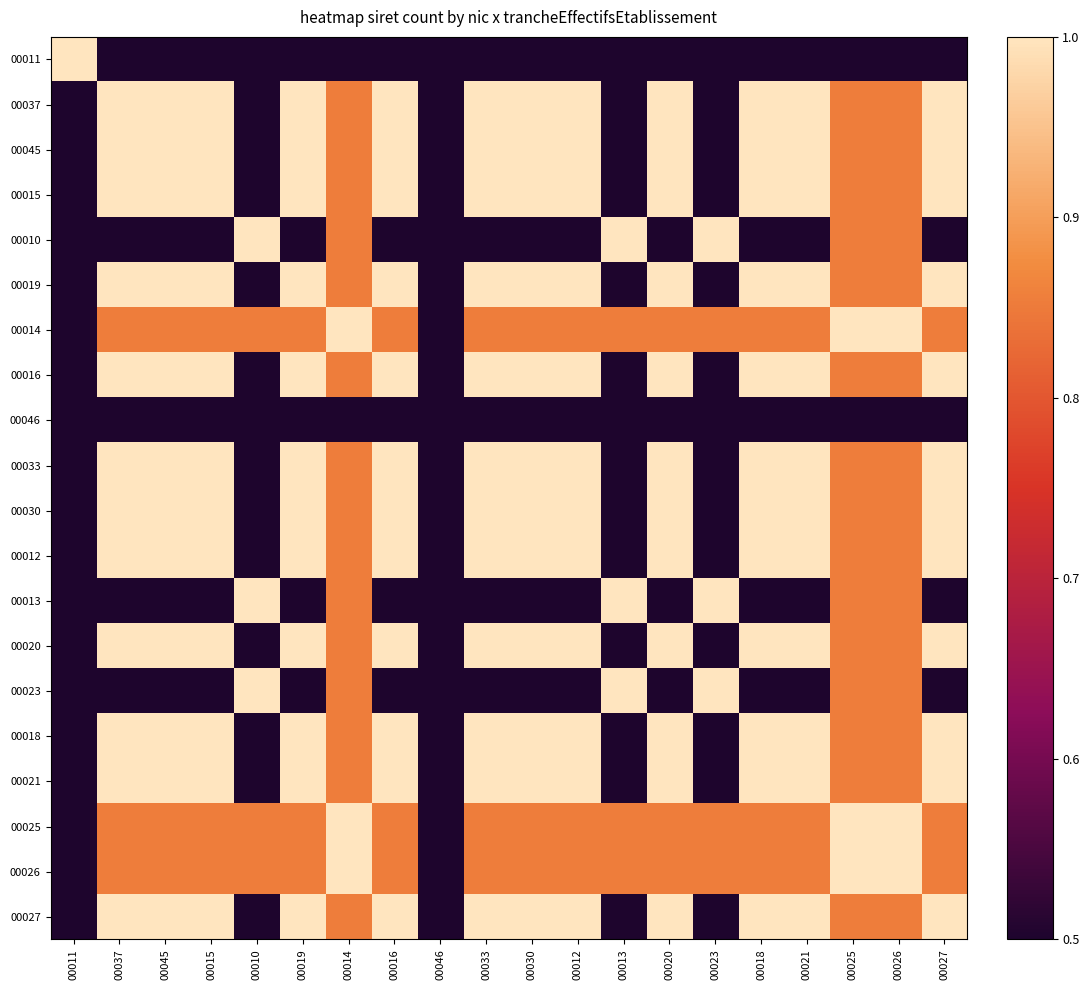

Reading left to right, what are all the values shown in this chart?

00011: 00011=1.0	00037=0.5	00045=0.5	00015=0.5	00010=0.5	00019=0.5	00014=0.5	00016=0.5	00046=0.5	00033=0.5	00030=0.5	00012=0.5	00013=0.5	00020=0.5	00023=0.5	00018=0.5	00021=0.5	00025=0.5	00026=0.5	00027=0.5
00037: 00011=0.5	00037=1.0	00045=1.0	00015=1.0	00010=0.5	00019=1.0	00014=0.9	00016=1.0	00046=0.5	00033=1.0	00030=1.0	00012=1.0	00013=0.5	00020=1.0	00023=0.5	00018=1.0	00021=1.0	00025=0.9	00026=0.9	00027=1.0
00045: 00011=0.5	00037=1.0	00045=1.0	00015=1.0	00010=0.5	00019=1.0	00014=0.9	00016=1.0	00046=0.5	00033=1.0	00030=1.0	00012=1.0	00013=0.5	00020=1.0	00023=0.5	00018=1.0	00021=1.0	00025=0.9	00026=0.9	00027=1.0
00015: 00011=0.5	00037=1.0	00045=1.0	00015=1.0	00010=0.5	00019=1.0	00014=0.9	00016=1.0	00046=0.5	00033=1.0	00030=1.0	00012=1.0	00013=0.5	00020=1.0	00023=0.5	00018=1.0	00021=1.0	00025=0.9	00026=0.9	00027=1.0
00010: 00011=0.5	00037=0.5	00045=0.5	00015=0.5	00010=1.0	00019=0.5	00014=0.9	00016=0.5	00046=0.5	00033=0.5	00030=0.5	00012=0.5	00013=1.0	00020=0.5	00023=1.0	00018=0.5	00021=0.5	00025=0.9	00026=0.9	00027=0.5
00019: 00011=0.5	00037=1.0	00045=1.0	00015=1.0	00010=0.5	00019=1.0	00014=0.9	00016=1.0	00046=0.5	00033=1.0	00030=1.0	00012=1.0	00013=0.5	00020=1.0	00023=0.5	00018=1.0	00021=1.0	00025=0.9	00026=0.9	00027=1.0
00014: 00011=0.5	00037=0.9	00045=0.9	00015=0.9	00010=0.9	00019=0.9	00014=1.0	00016=0.9	00046=0.5	00033=0.9	00030=0.9	00012=0.9	00013=0.9	00020=0.9	00023=0.9	00018=0.9	00021=0.9	00025=1.0	00026=1.0	00027=0.9
00016: 00011=0.5	00037=1.0	00045=1.0	00015=1.0	00010=0.5	00019=1.0	00014=0.9	00016=1.0	00046=0.5	00033=1.0	00030=1.0	00012=1.0	00013=0.5	00020=1.0	00023=0.5	00018=1.0	00021=1.0	00025=0.9	00026=0.9	00027=1.0
00046: 00011=0.5	00037=0.5	00045=0.5	00015=0.5	00010=0.5	00019=0.5	00014=0.5	00016=0.5	00046=0.5	00033=0.5	00030=0.5	00012=0.5	00013=0.5	00020=0.5	00023=0.5	00018=0.5	00021=0.5	00025=0.5	00026=0.5	00027=0.5
00033: 00011=0.5	00037=1.0	00045=1.0	00015=1.0	00010=0.5	00019=1.0	00014=0.9	00016=1.0	00046=0.5	00033=1.0	00030=1.0	00012=1.0	00013=0.5	00020=1.0	00023=0.5	00018=1.0	00021=1.0	00025=0.9	00026=0.9	00027=1.0
00030: 00011=0.5	00037=1.0	00045=1.0	00015=1.0	00010=0.5	00019=1.0	00014=0.9	00016=1.0	00046=0.5	00033=1.0	00030=1.0	00012=1.0	00013=0.5	00020=1.0	00023=0.5	00018=1.0	00021=1.0	00025=0.9	00026=0.9	00027=1.0
00012: 00011=0.5	00037=1.0	00045=1.0	00015=1.0	00010=0.5	00019=1.0	00014=0.9	00016=1.0	00046=0.5	00033=1.0	00030=1.0	00012=1.0	00013=0.5	00020=1.0	00023=0.5	00018=1.0	00021=1.0	00025=0.9	00026=0.9	00027=1.0
00013: 00011=0.5	00037=0.5	00045=0.5	00015=0.5	00010=1.0	00019=0.5	00014=0.9	00016=0.5	00046=0.5	00033=0.5	00030=0.5	00012=0.5	00013=1.0	00020=0.5	00023=1.0	00018=0.5	00021=0.5	00025=0.9	00026=0.9	00027=0.5
00020: 00011=0.5	00037=1.0	00045=1.0	00015=1.0	00010=0.5	00019=1.0	00014=0.9	00016=1.0	00046=0.5	00033=1.0	00030=1.0	00012=1.0	00013=0.5	00020=1.0	00023=0.5	00018=1.0	00021=1.0	00025=0.9	00026=0.9	00027=1.0
00023: 00011=0.5	00037=0.5	00045=0.5	00015=0.5	00010=1.0	00019=0.5	00014=0.9	00016=0.5	00046=0.5	00033=0.5	00030=0.5	00012=0.5	00013=1.0	00020=0.5	00023=1.0	00018=0.5	00021=0.5	00025=0.9	00026=0.9	00027=0.5
00018: 00011=0.5	00037=1.0	00045=1.0	00015=1.0	00010=0.5	00019=1.0	00014=0.9	00016=1.0	00046=0.5	00033=1.0	00030=1.0	00012=1.0	00013=0.5	00020=1.0	00023=0.5	00018=1.0	00021=1.0	00025=0.9	00026=0.9	00027=1.0
00021: 00011=0.5	00037=1.0	00045=1.0	00015=1.0	00010=0.5	00019=1.0	00014=0.9	00016=1.0	00046=0.5	00033=1.0	00030=1.0	00012=1.0	00013=0.5	00020=1.0	00023=0.5	00018=1.0	00021=1.0	00025=0.9	00026=0.9	00027=1.0
00025: 00011=0.5	00037=0.9	00045=0.9	00015=0.9	00010=0.9	00019=0.9	00014=1.0	00016=0.9	00046=0.5	00033=0.9	00030=0.9	00012=0.9	00013=0.9	00020=0.9	00023=0.9	00018=0.9	00021=0.9	00025=1.0	00026=1.0	00027=0.9
00026: 00011=0.5	00037=0.9	00045=0.9	00015=0.9	00010=0.9	00019=0.9	00014=1.0	00016=0.9	00046=0.5	00033=0.9	00030=0.9	00012=0.9	00013=0.9	00020=0.9	00023=0.9	00018=0.9	00021=0.9	00025=1.0	00026=1.0	00027=0.9
00027: 00011=0.5	00037=1.0	00045=1.0	00015=1.0	00010=0.5	00019=1.0	00014=0.9	00016=1.0	00046=0.5	00033=1.0	00030=1.0	00012=1.0	00013=0.5	00020=1.0	00023=0.5	00018=1.0	00021=1.0	00025=0.9	00026=0.9	00027=1.0